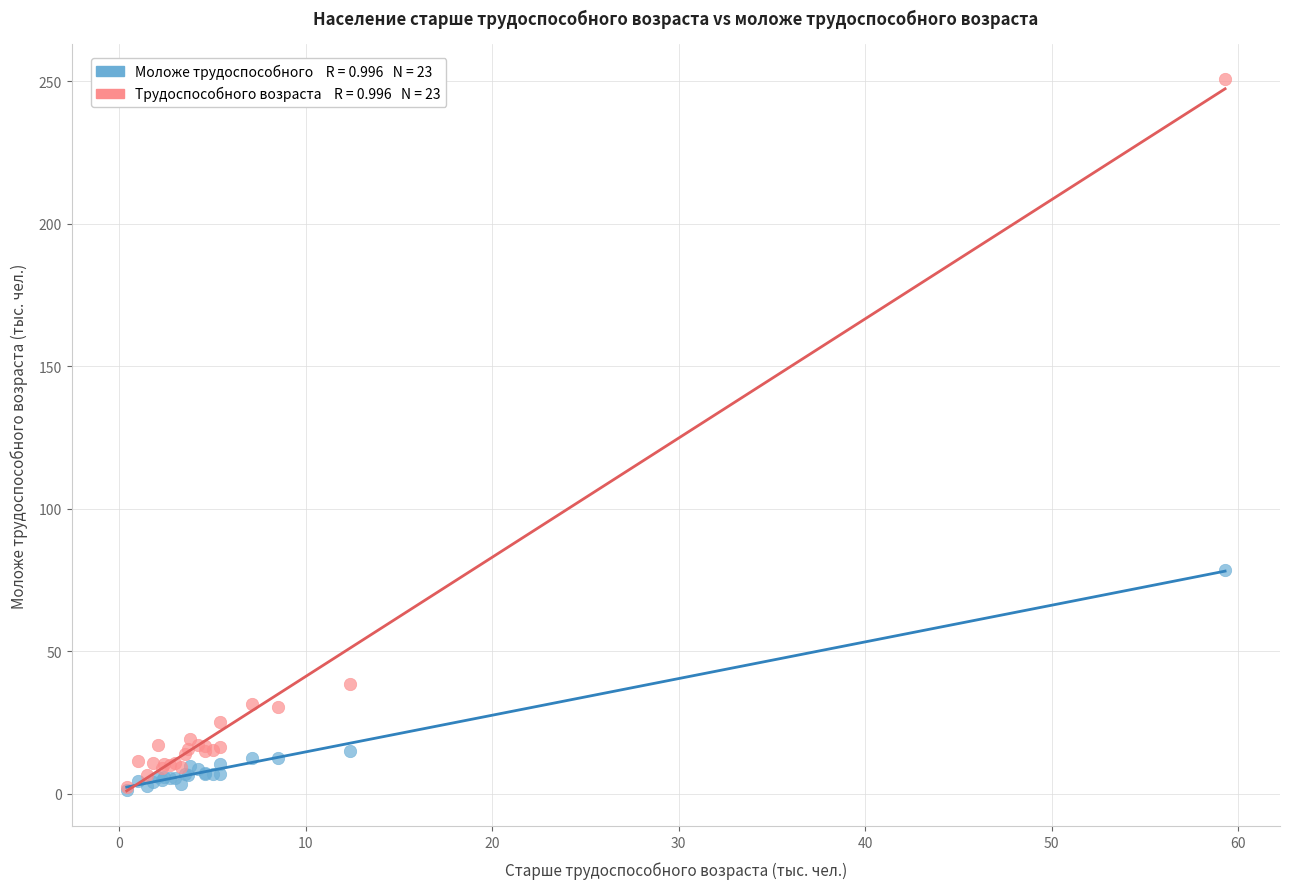

Across all series, what Y value is closest to 126?

78.6